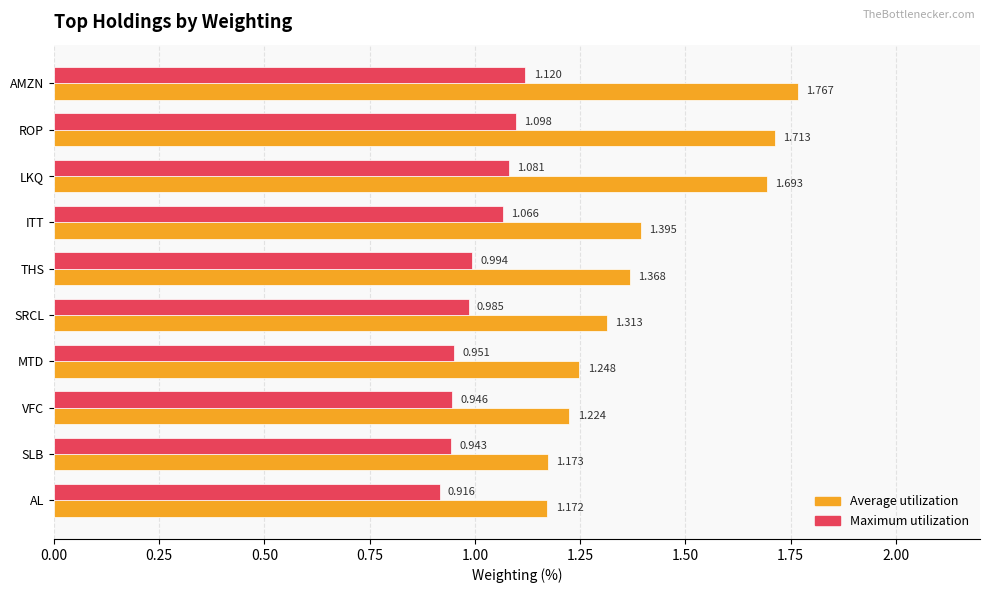

Where is Average utilization nearest to the value 1?

AL